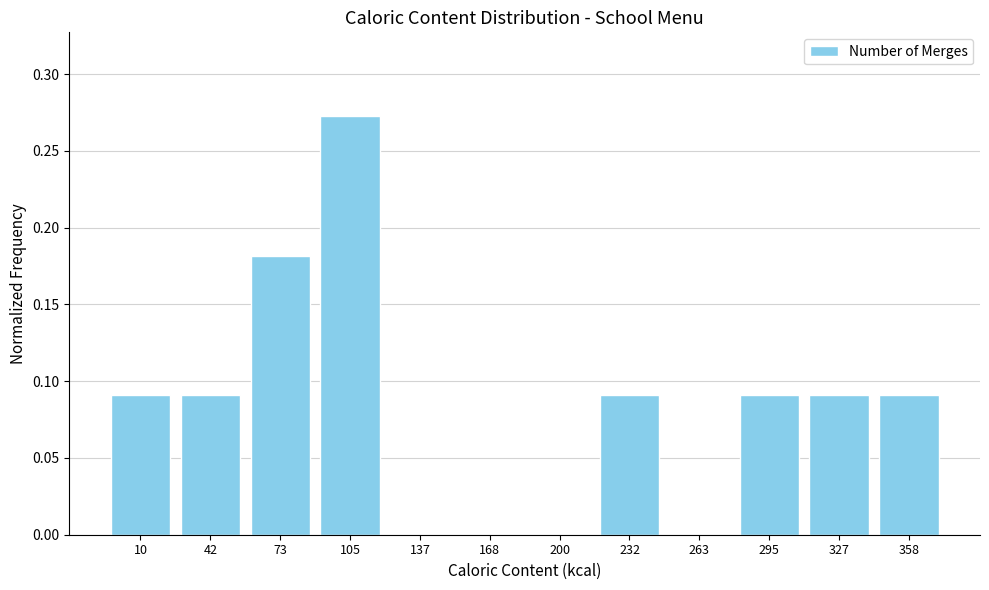

What is the height of the bar covering 280 to 310 on the x-axis? Neither the bar edges nor the heights are printed on the chart, so give them approximately, as read against the axes.

0.090